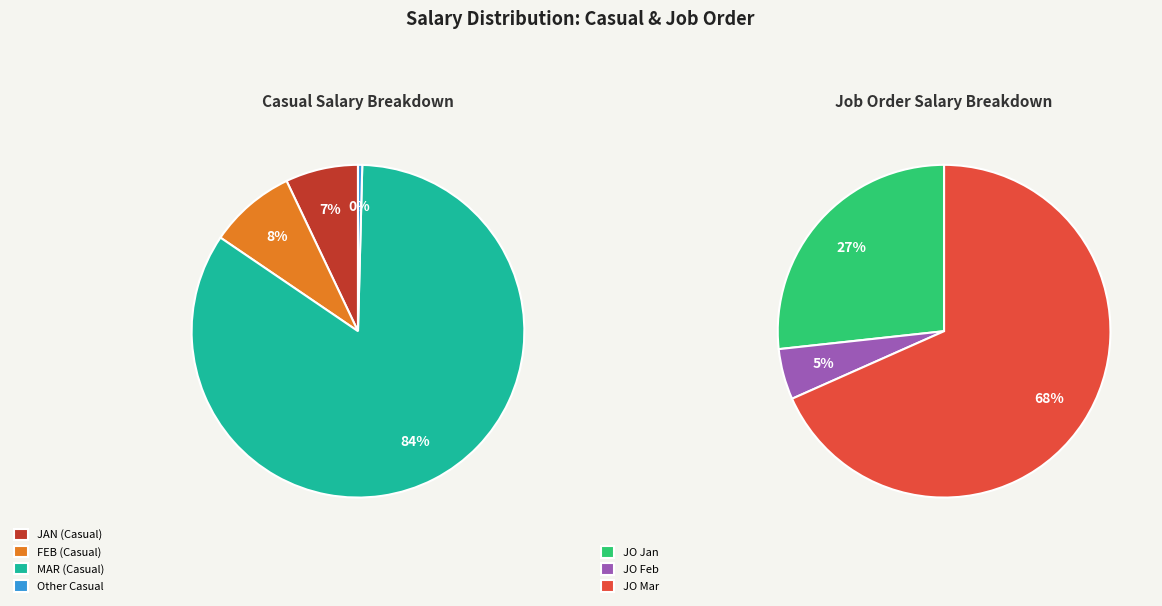

Is there any slice that represents more than half of the pie?

Yes